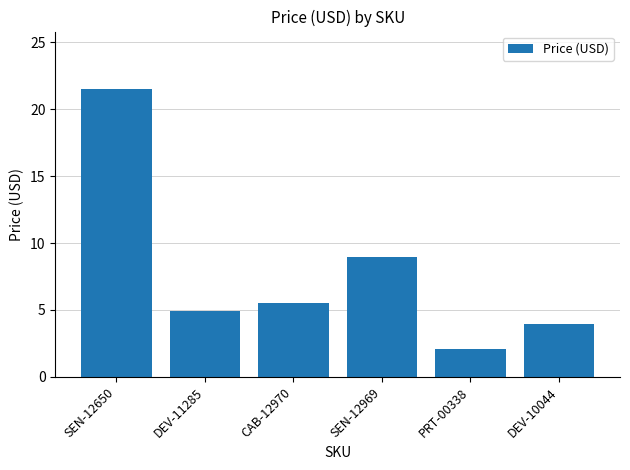

True or false: the data shows 3.4 at CAB-12970.

False